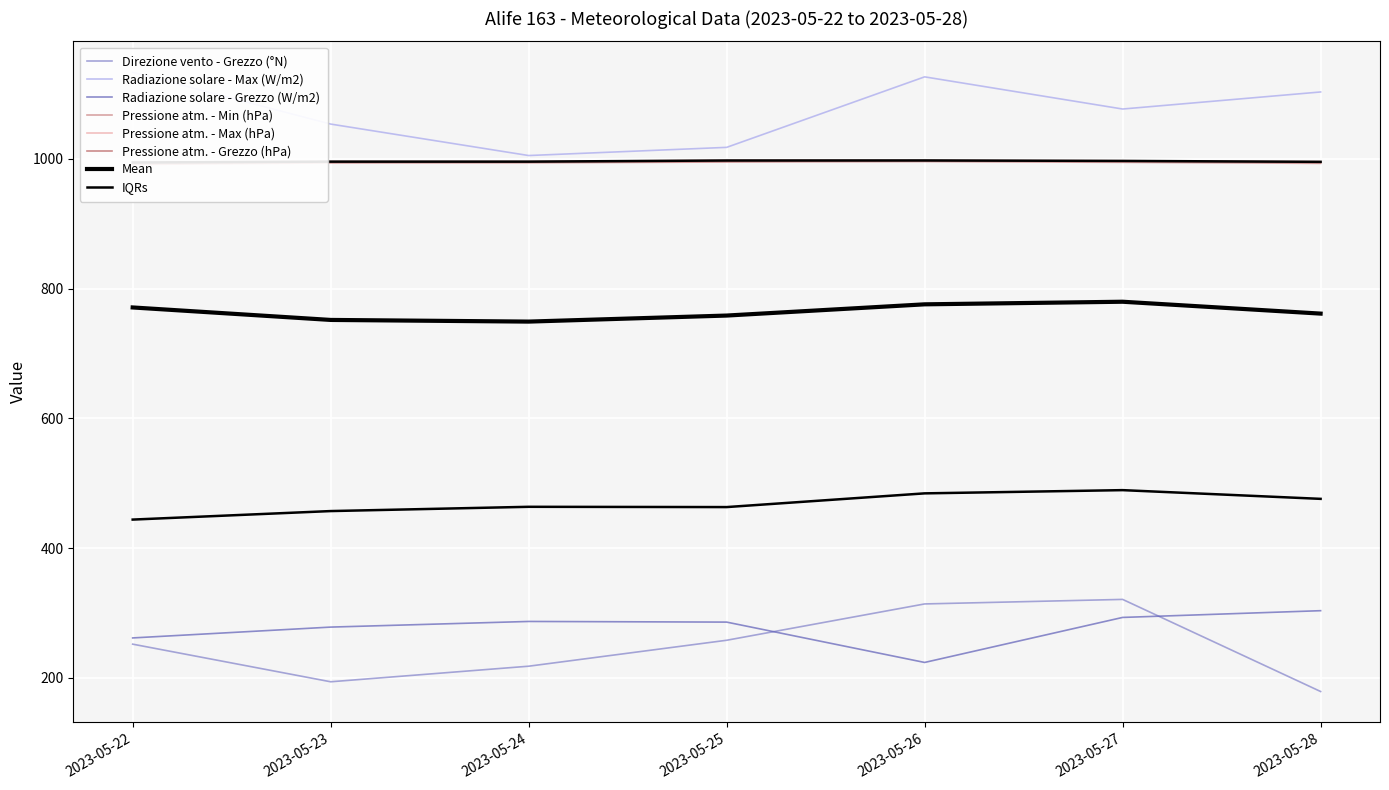

What are all the series names shown in the legend?

Direzione vento - Grezzo (°N), Pressione atm. - Min (hPa), Pressione atm. - Max (hPa), Pressione atm. - Grezzo (hPa), Radiazione solare - Max (W/m2), Radiazione solare - Grezzo (W/m2)